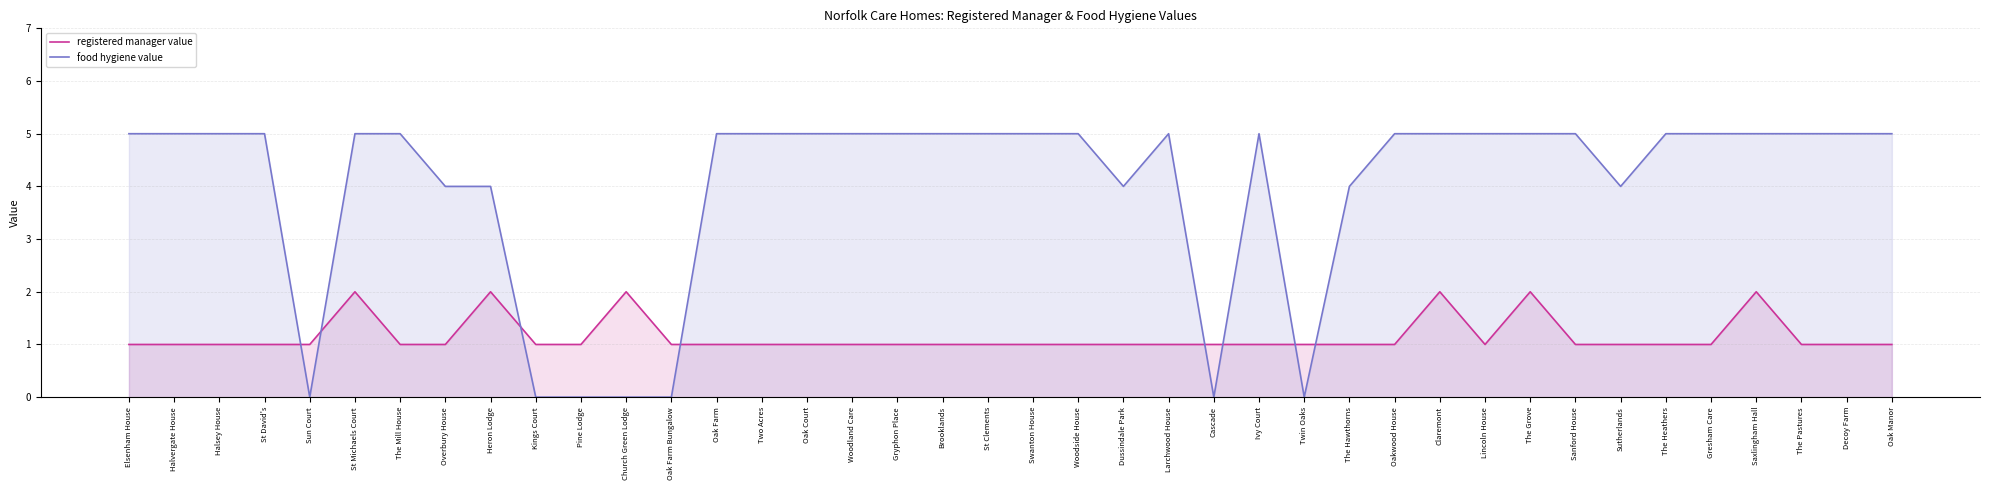

Is it true that registered manager value equals 0 at Swanton House?

False